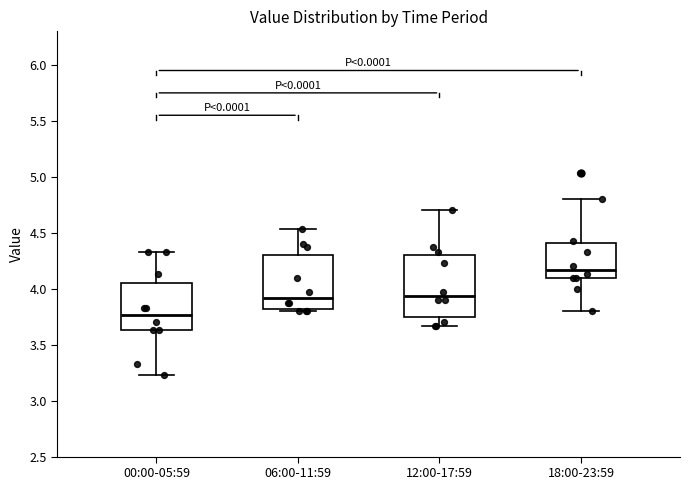

Where does the median line of the box for 12:00-17:59 sit on the y-axis? The values are not printed on the chart, so give them approximately, as read against the axis.

3.95